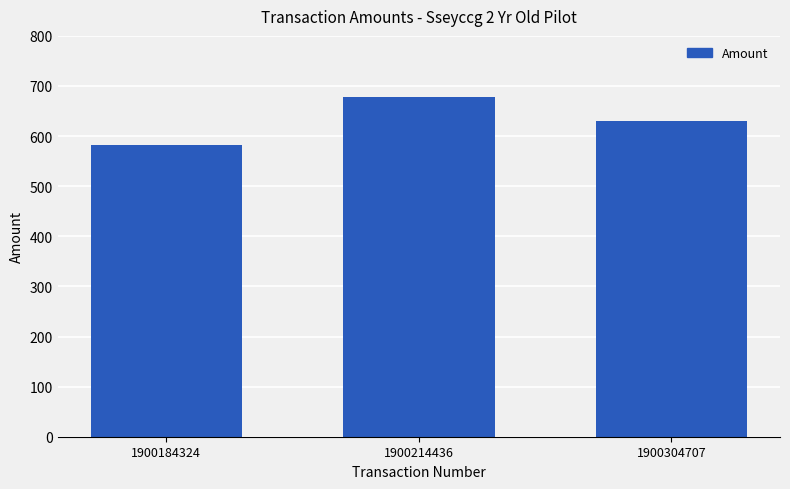

Reading right to left, transcribe all the data shown in this chart.

1900304707=630.5	1900214436=679.0	1900184324=582.0